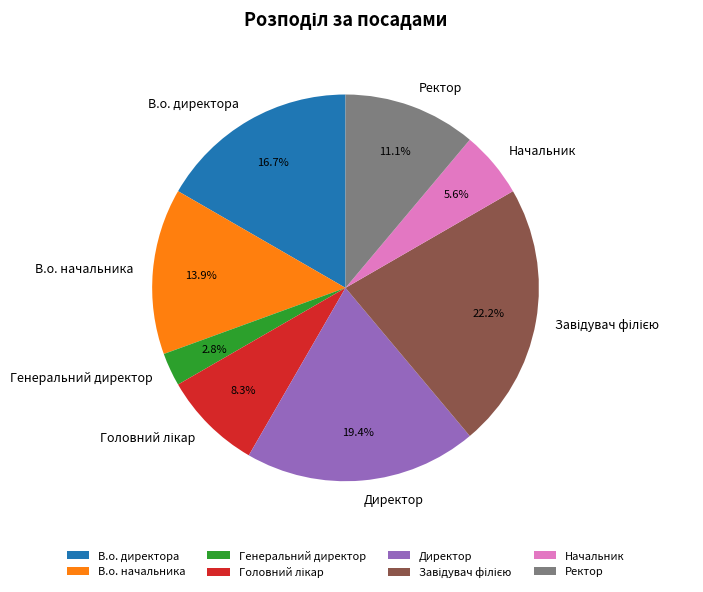

How many slices are in this pie chart?

8